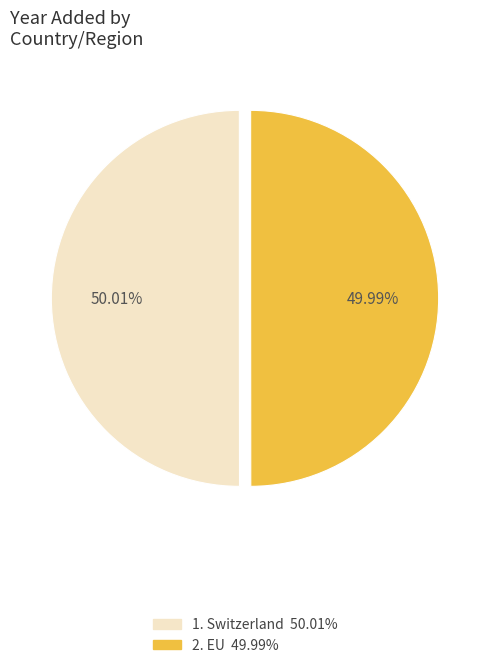

How many slices are in this pie chart?

2